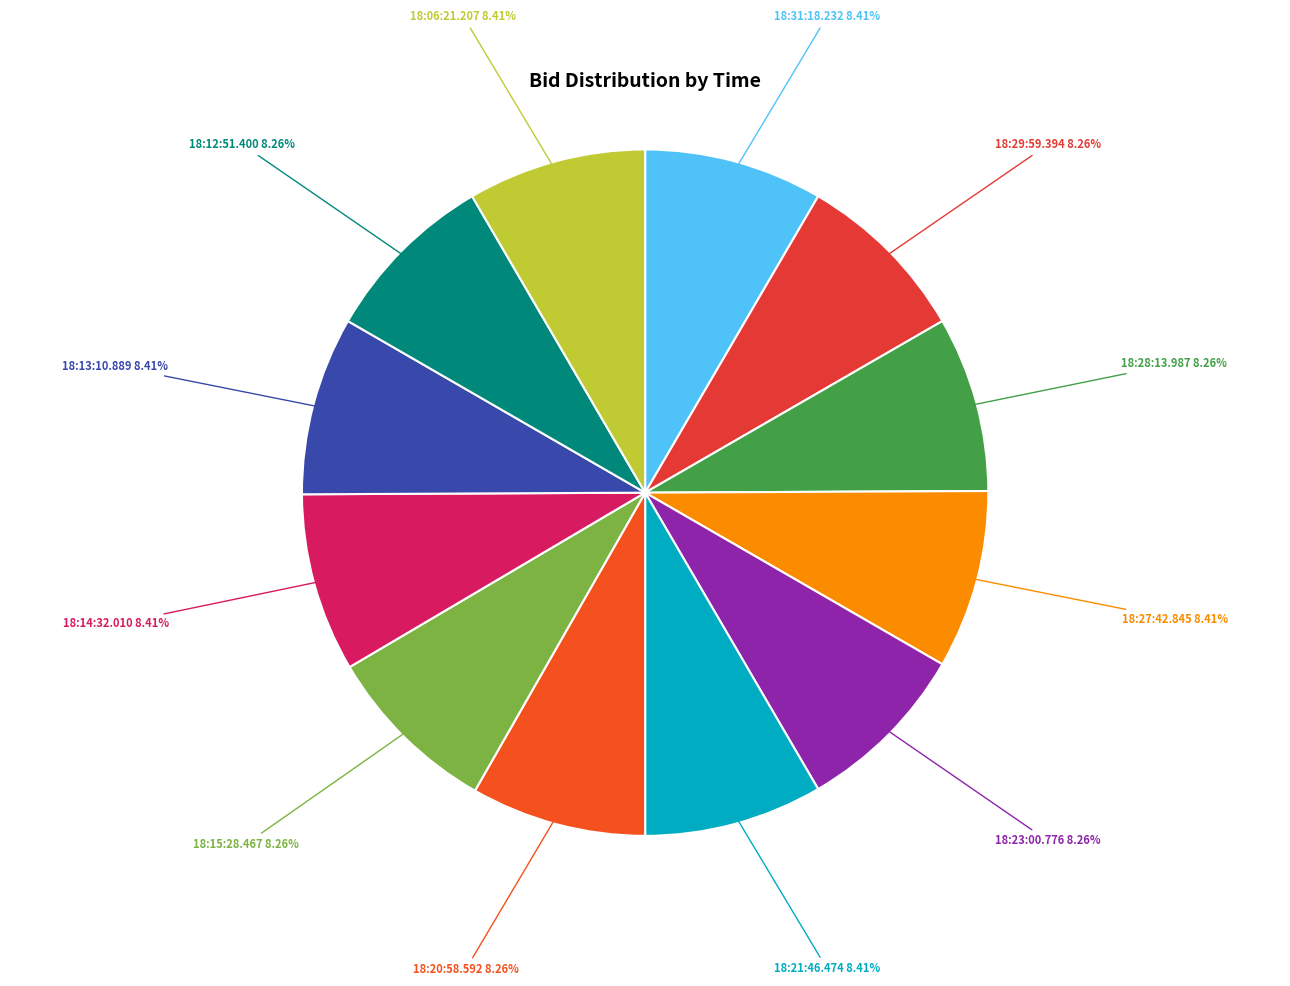

Combined, do 18:06:21.207 and 18:20:58.592 account for over 50%?

No